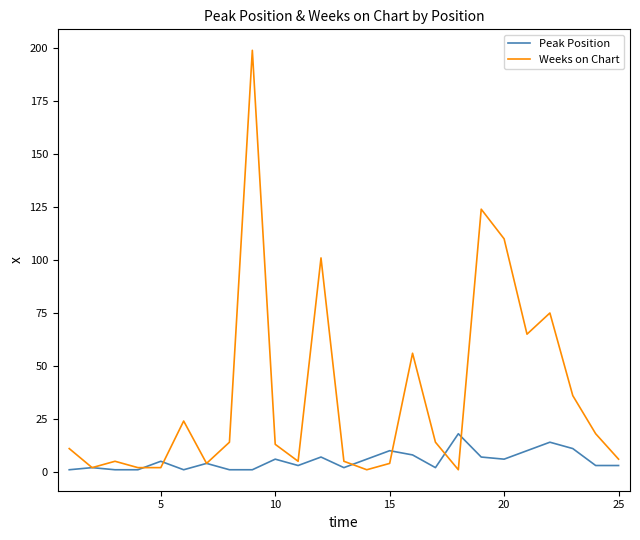

Rank the series by their maximum value, from highest to lowest.

Weeks on Chart, Peak Position